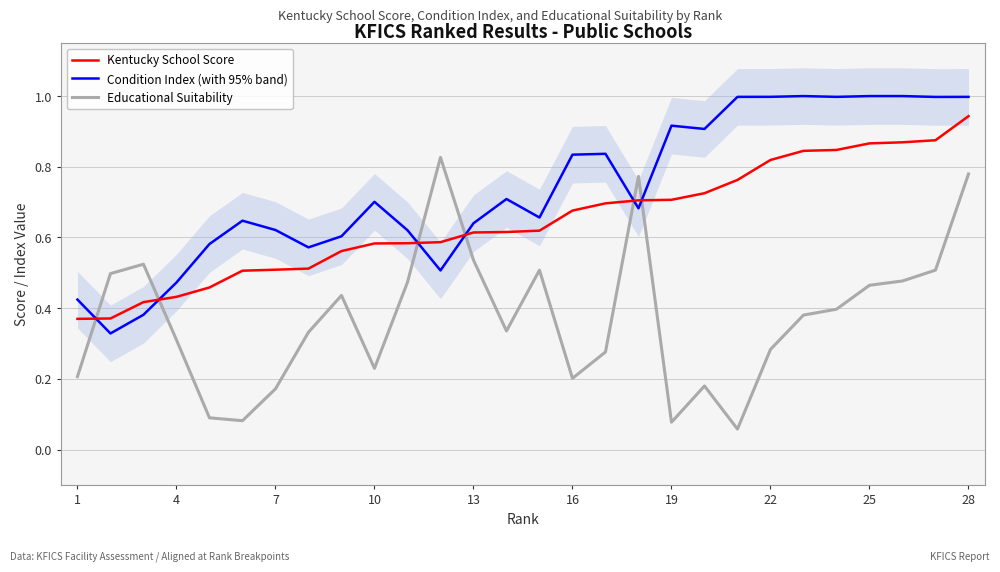

Which series has the widest spread of values?

Educational Suitability